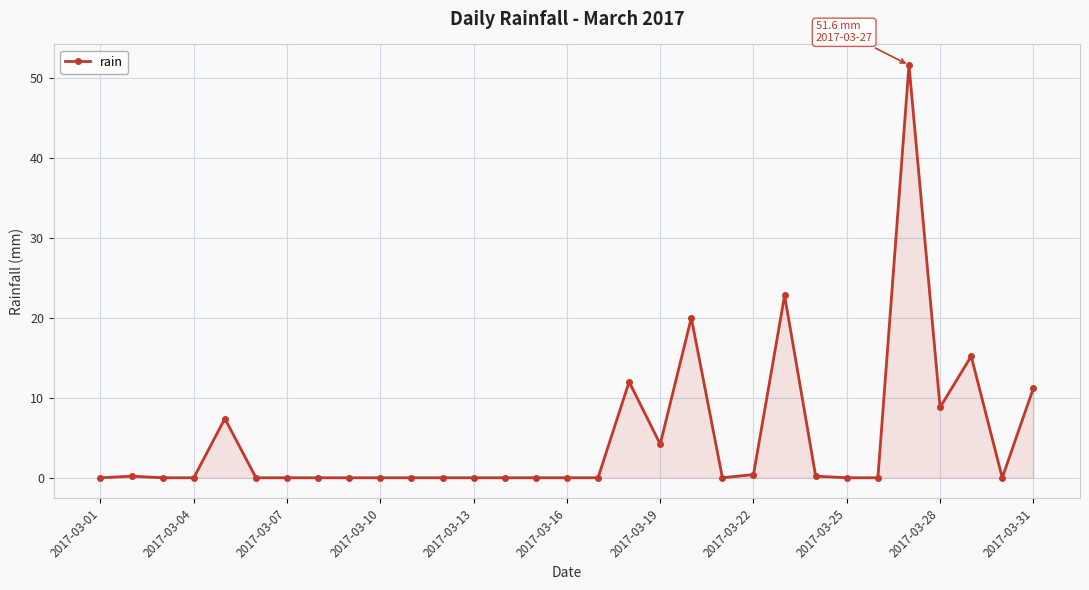

True or false: the data has more than 1 interior local peaks.

True